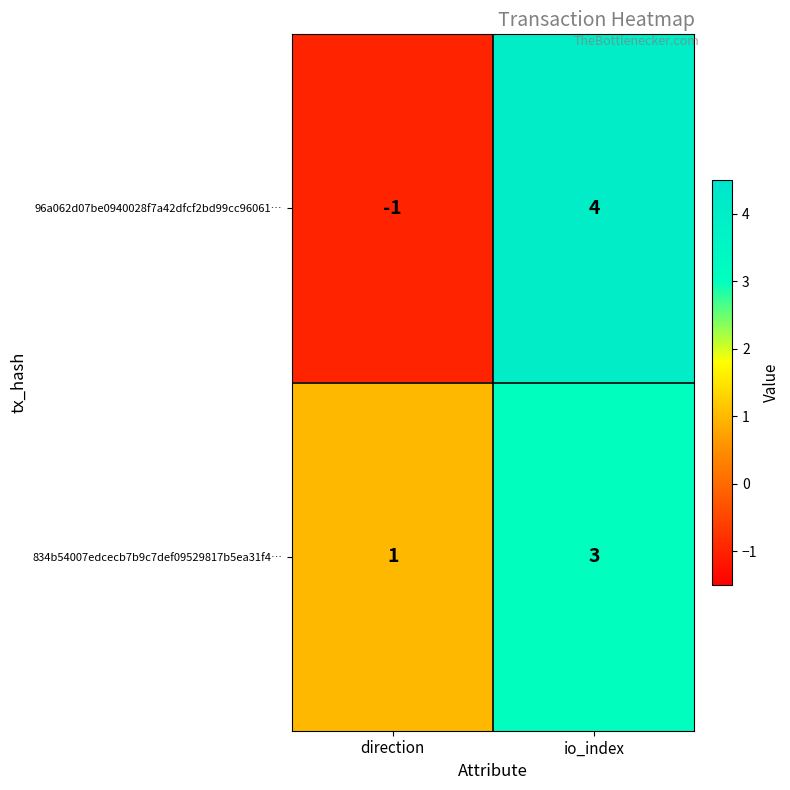

At which category is the sum across all series the highest?

io_index